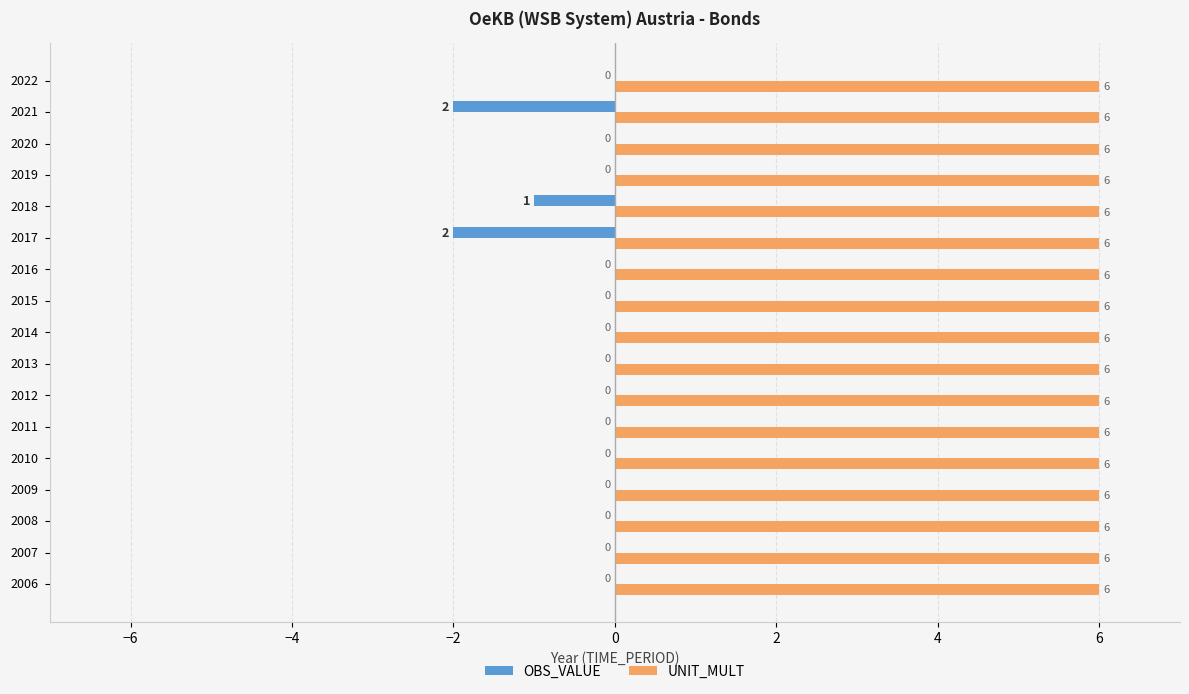

Is the value of OBS_VALUE at 2011 greater than the value of UNIT_MULT at 2016?

No